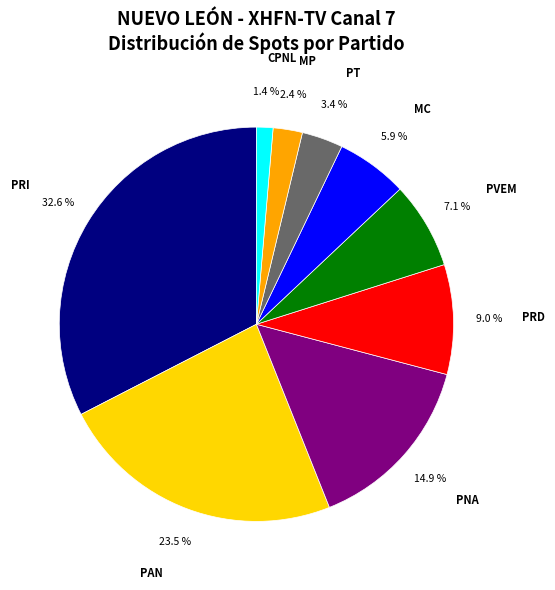

Approximately how many times larger is the value at MP compared to PT?

0.7